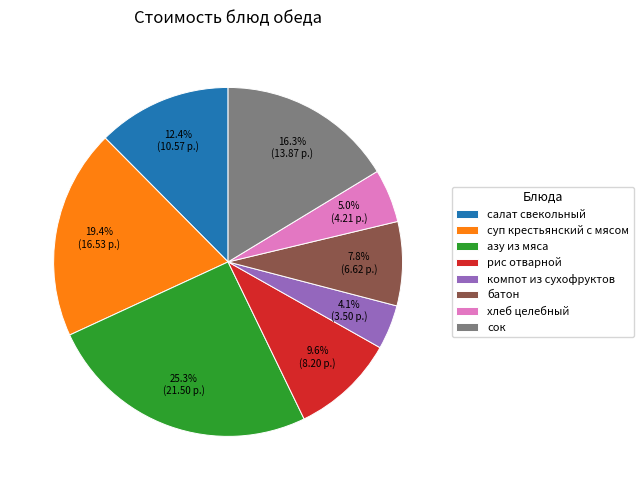

To the nearest percent, what portion does сок represent?

16%